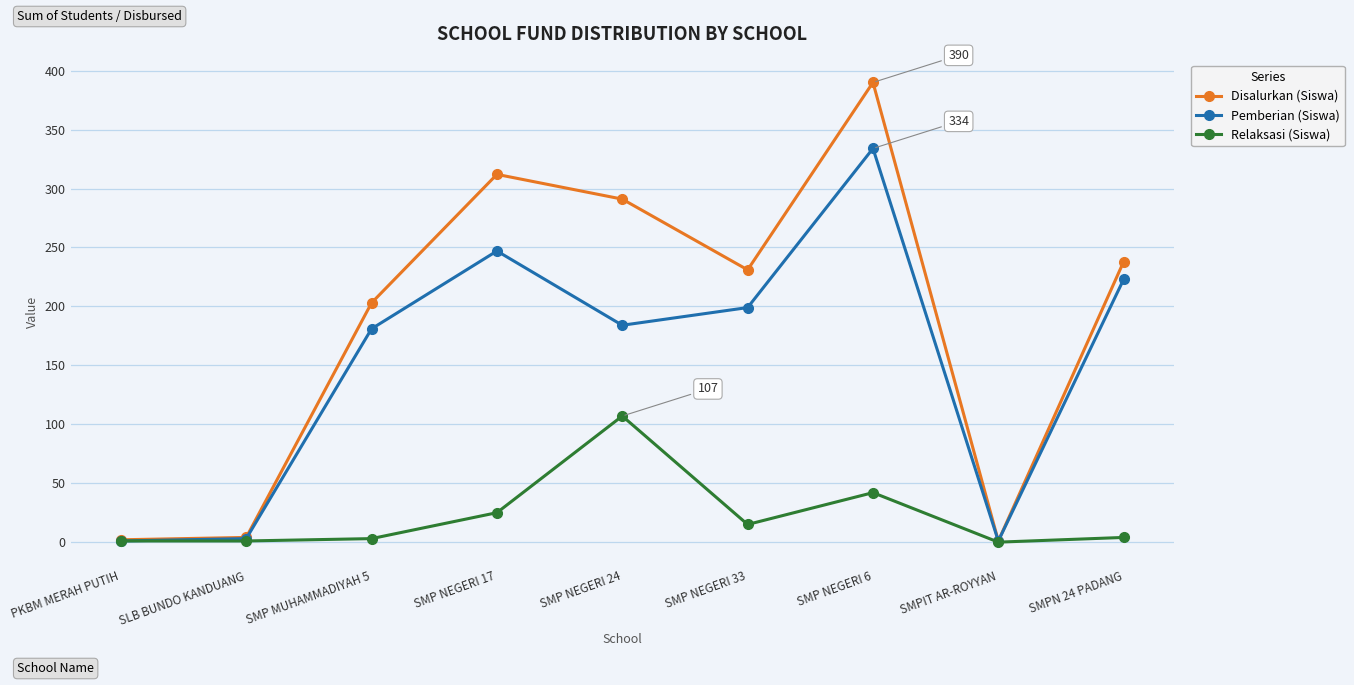

What is the label of the 9th point from the left?

SMPN 24 PADANG